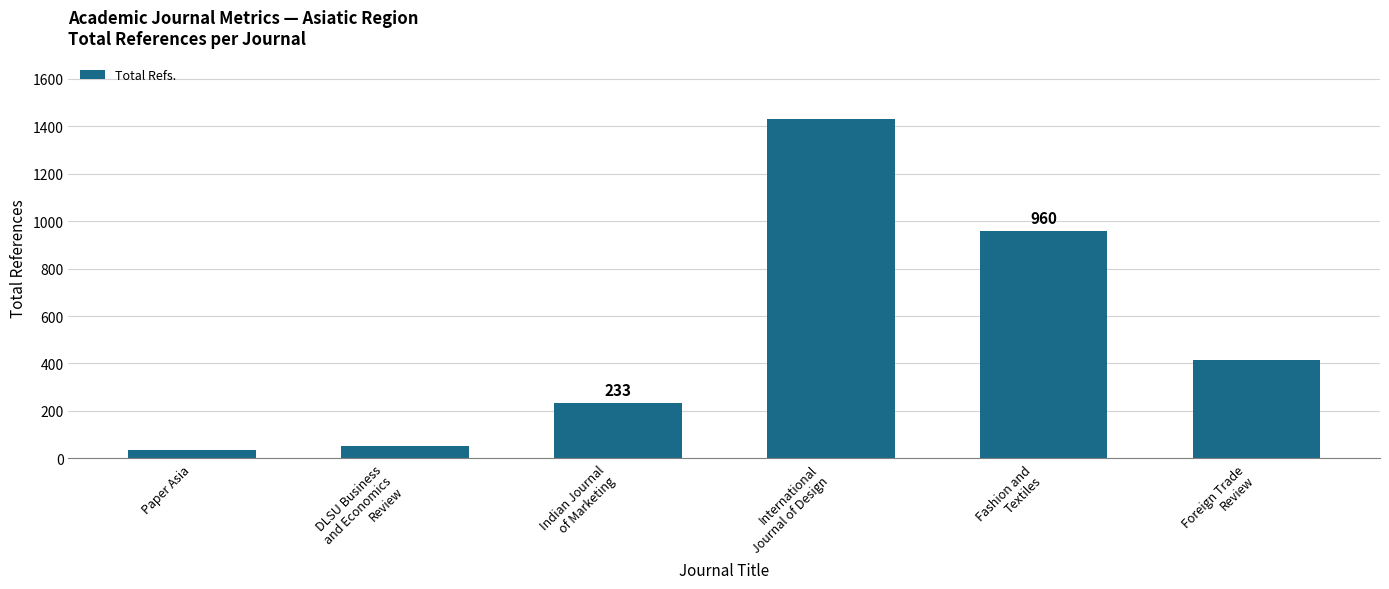

Is it true that the value at Foreign Trade
Review is 413?

True